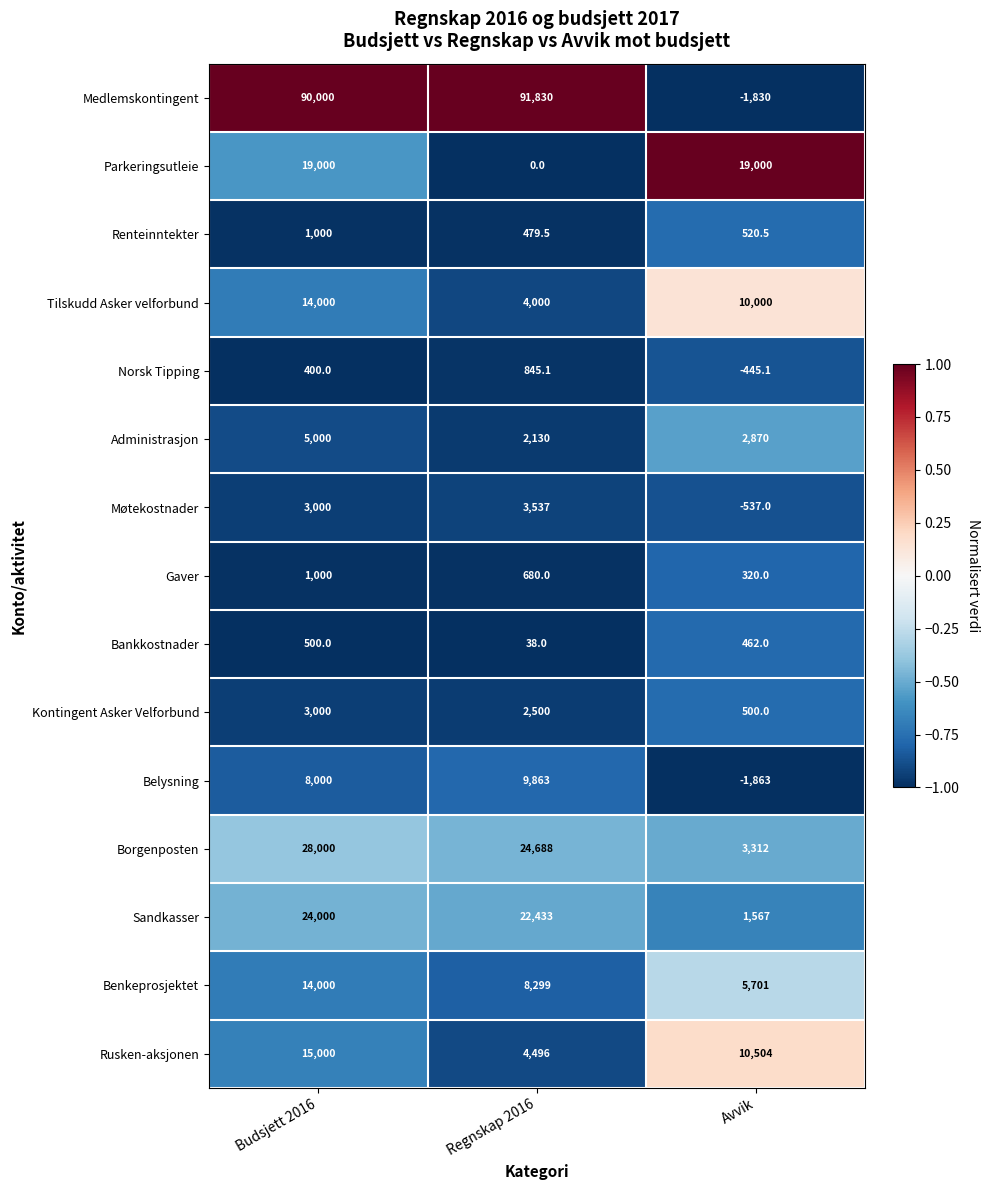

What is the minimum value shown in the chart?

-1863.0